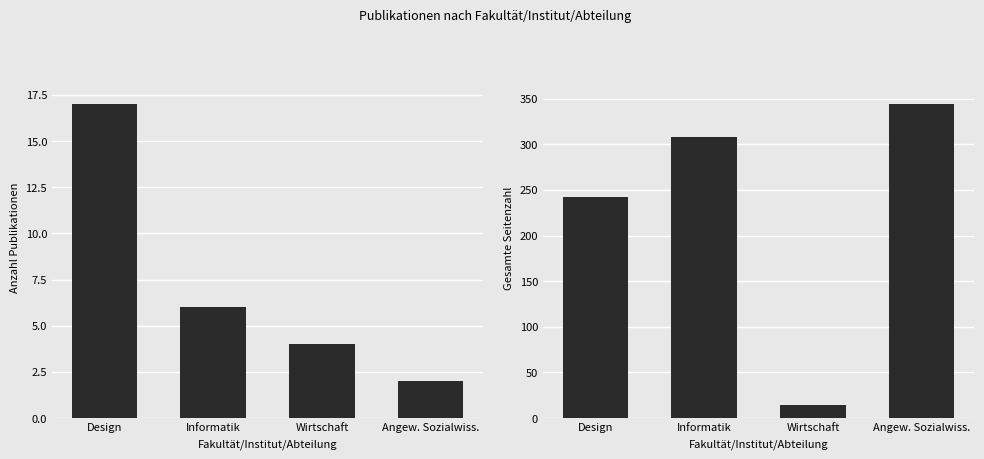

How many Gesamte Seitenzahl values are between 242 and 344?

3